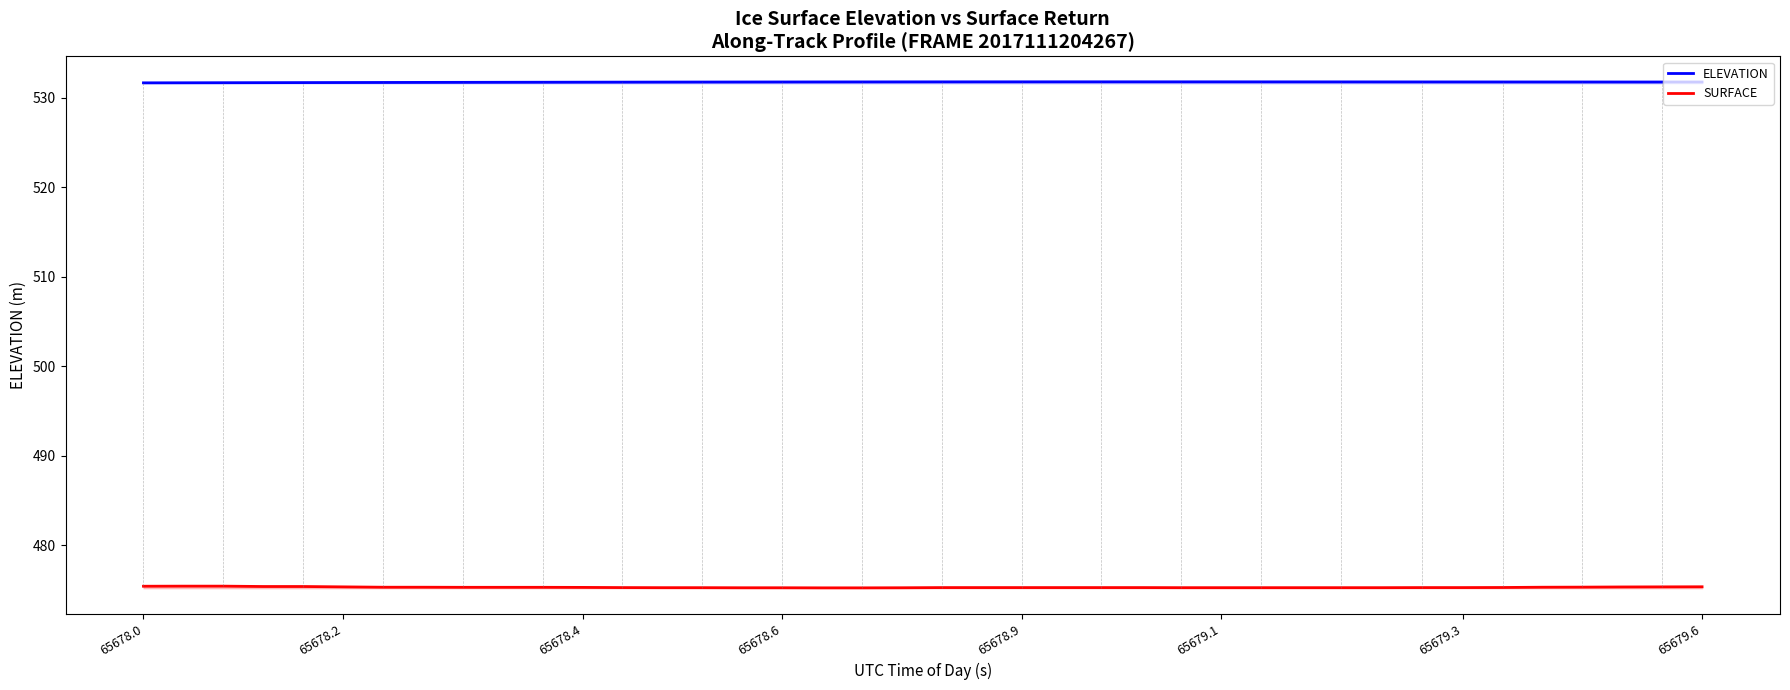

True or false: ELEVATION and SURFACE intersect in this chart.

False